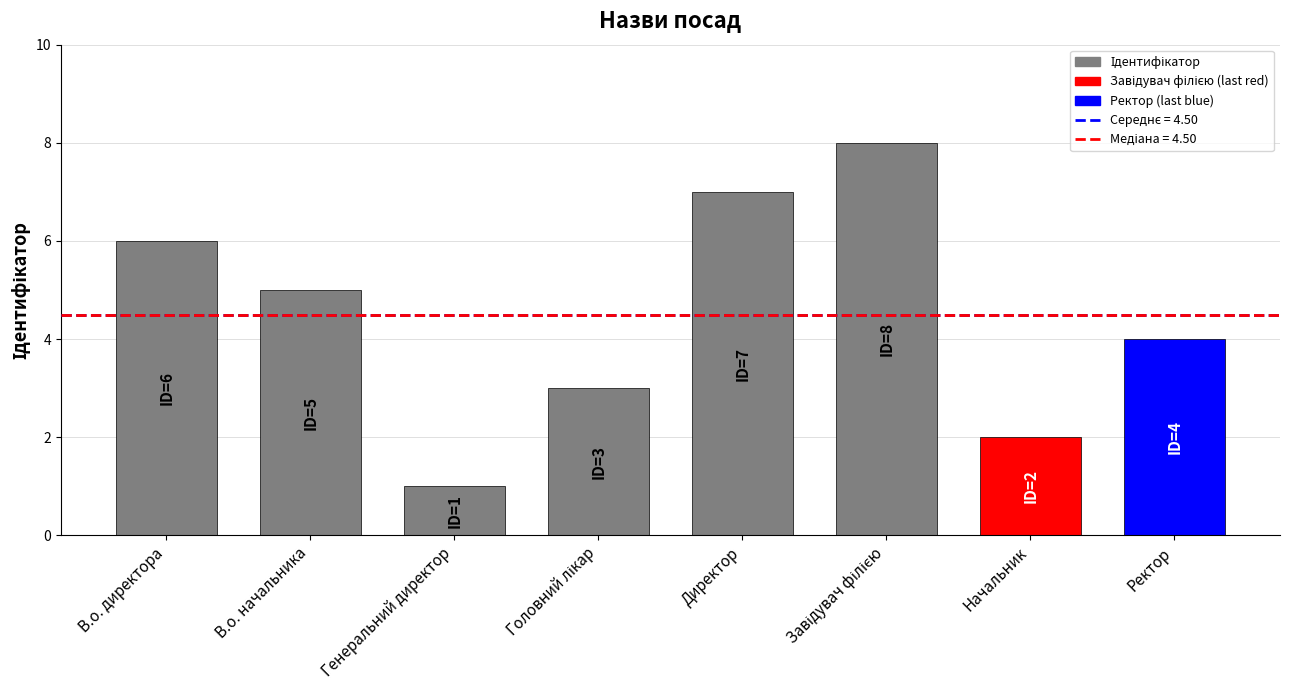

Are the bars horizontal?

No